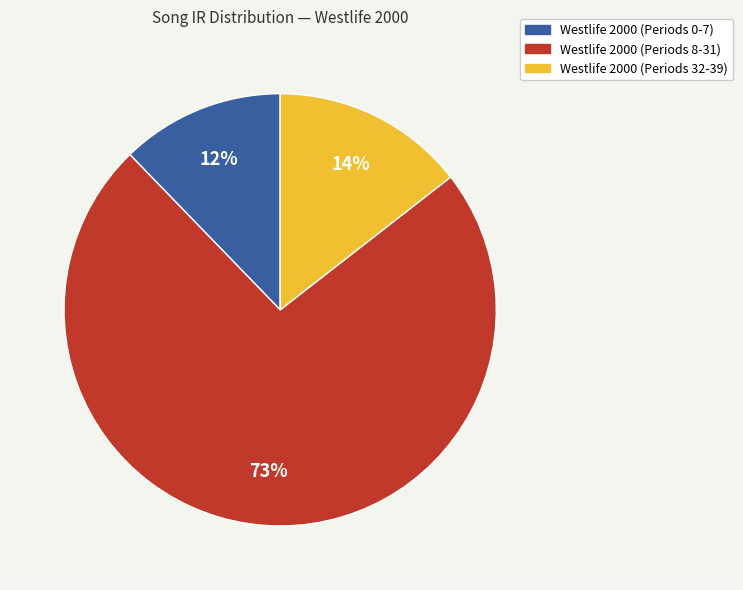

Count the number of slices in the pie.

3